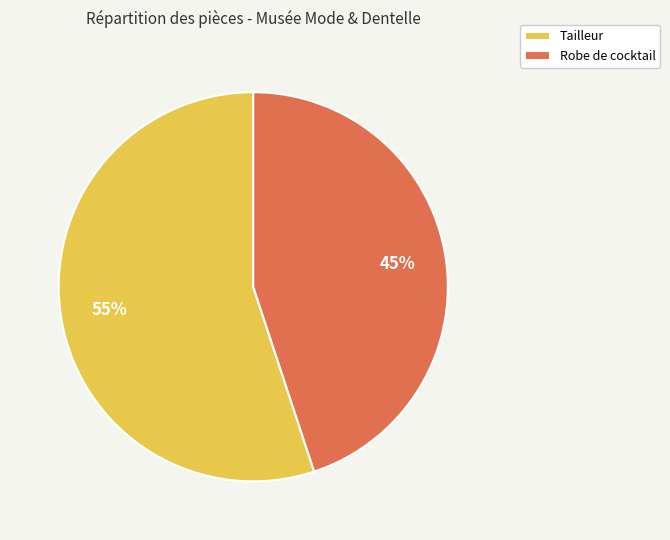

Is the sum of Robe de cocktail and Tailleur greater than half?

Yes